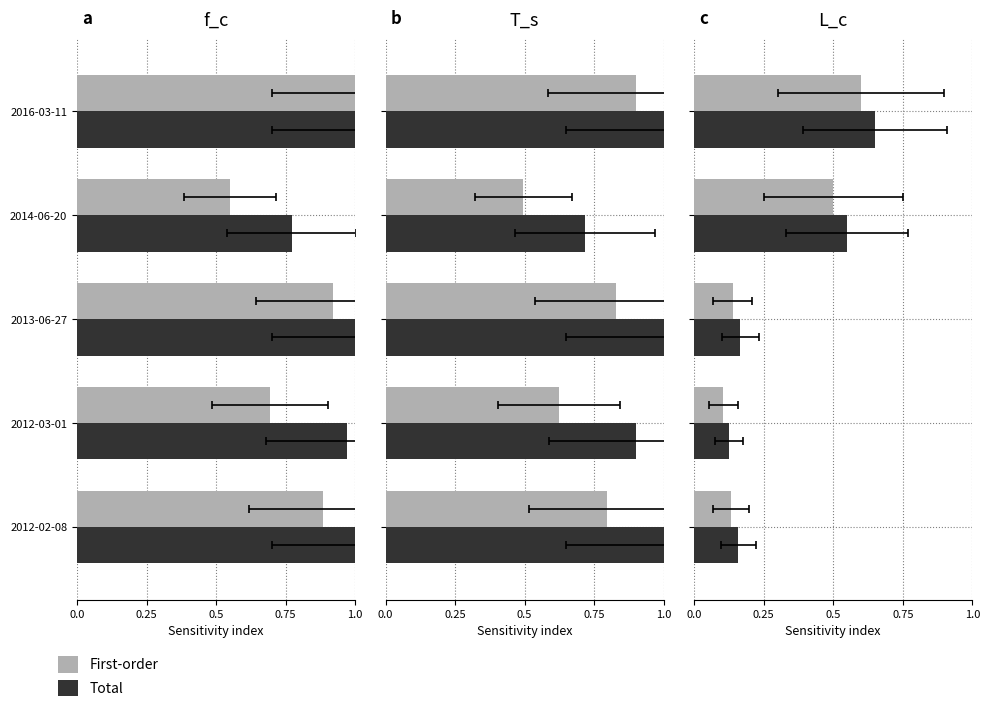

How many First-order values are between 0 and 1?

5